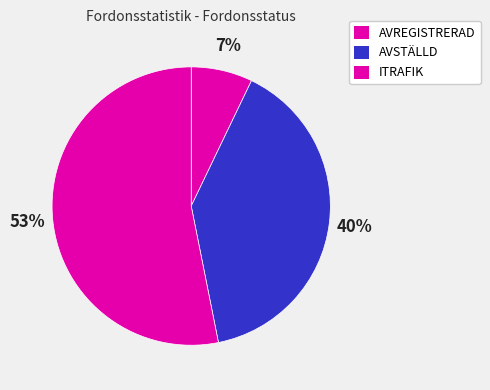

How many slices are in this pie chart?

3